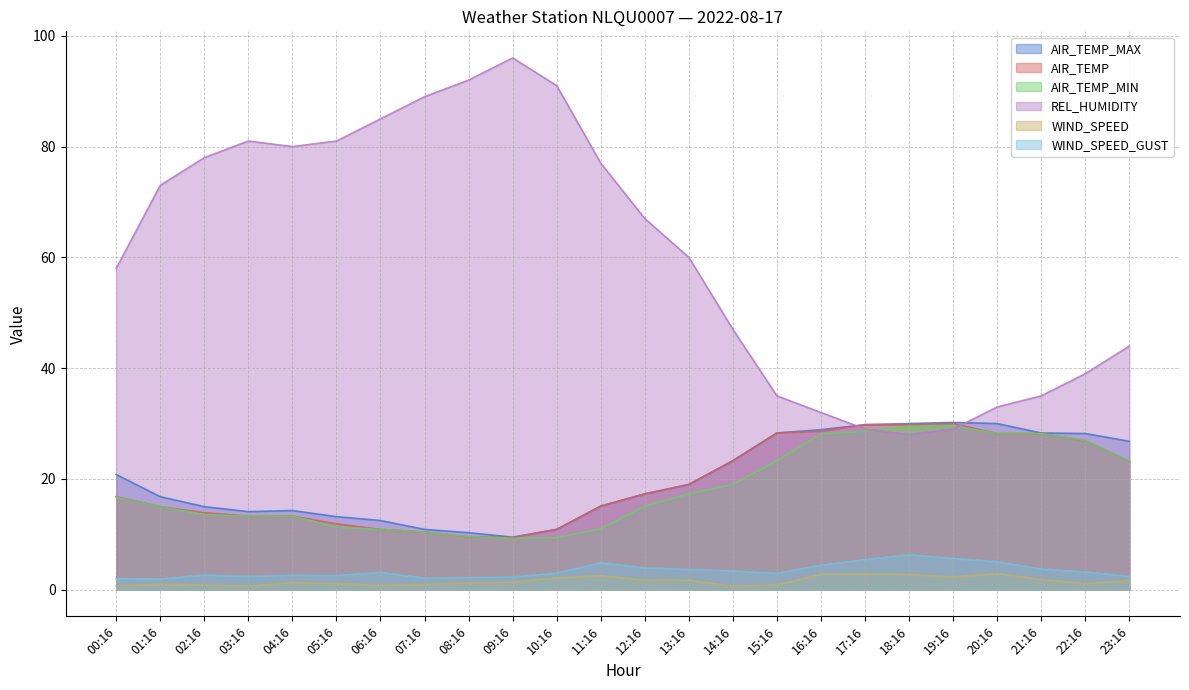

What is the spread (max minus min) of values at 11:16?

74.5